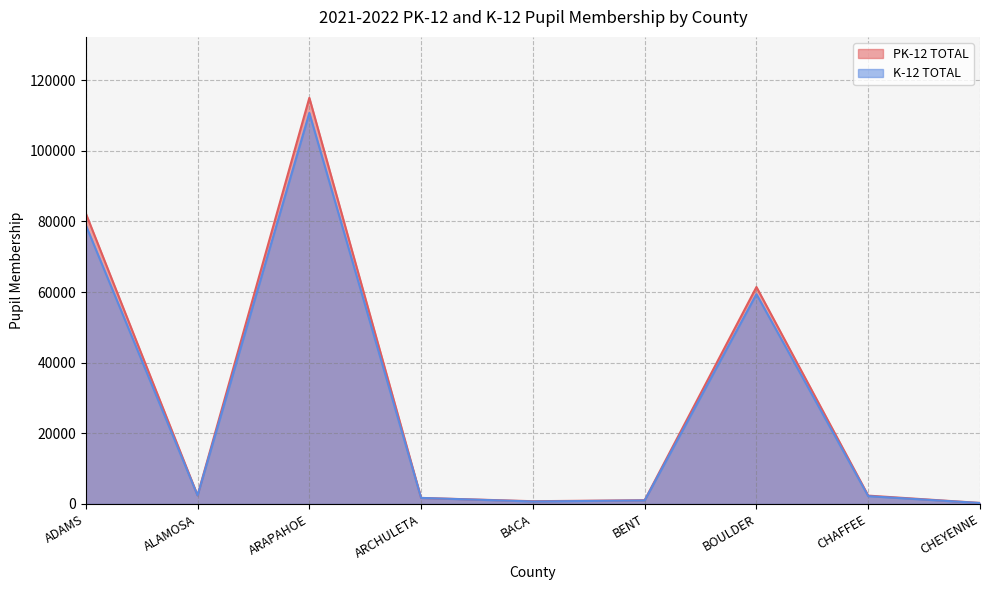

True or false: PK-12 TOTAL has more than 1 points higher than both neighbors.

True